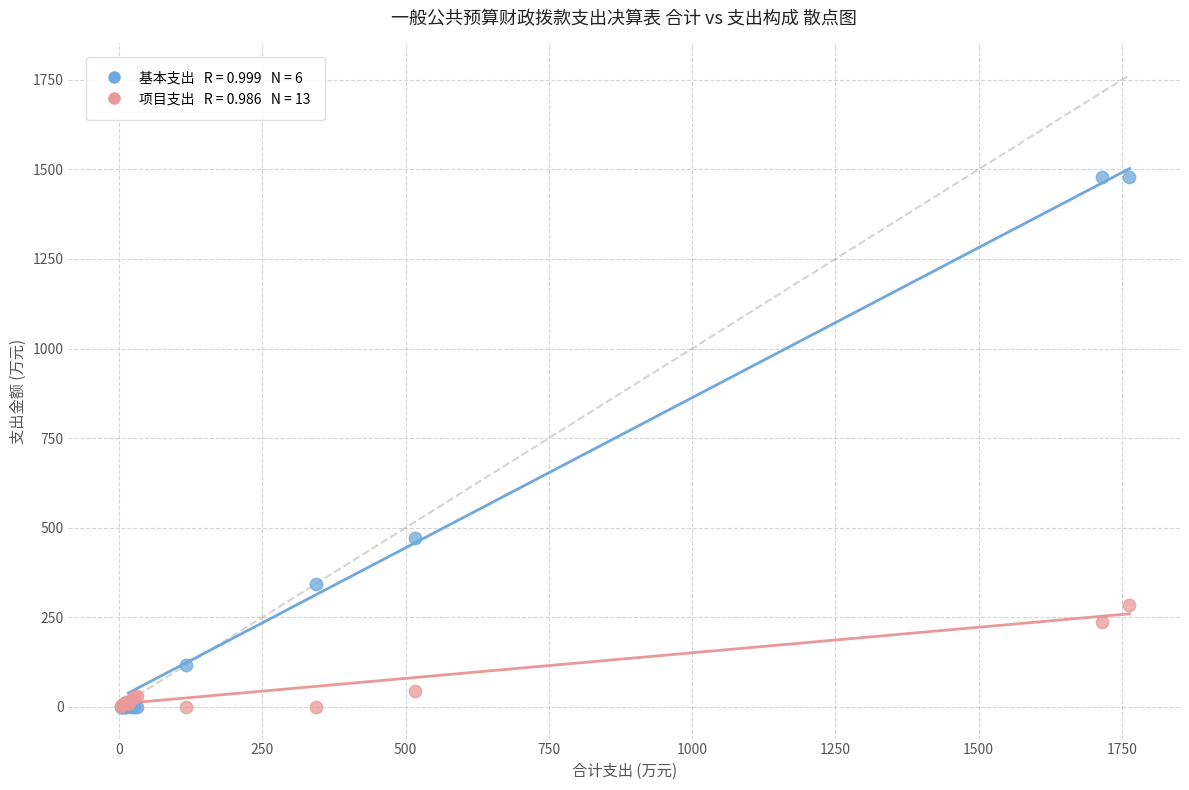

Across all series, what Y value is closest to 738?

471.5